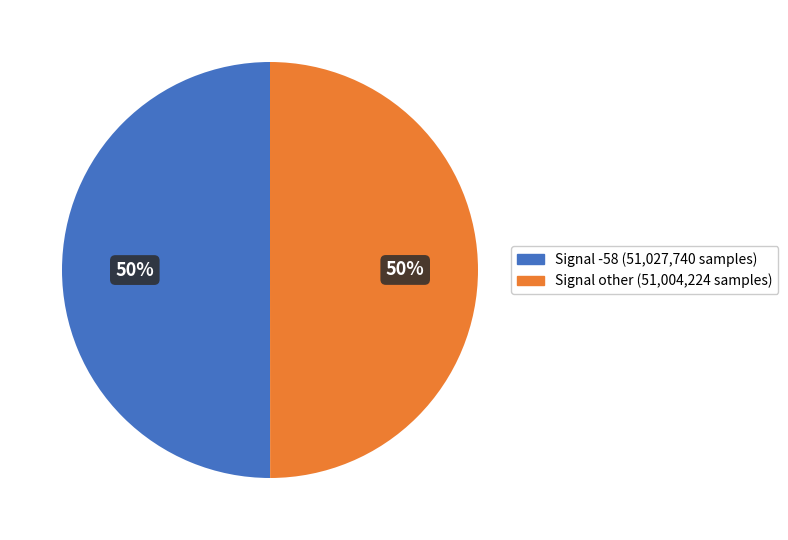

Count the number of slices in the pie.

2